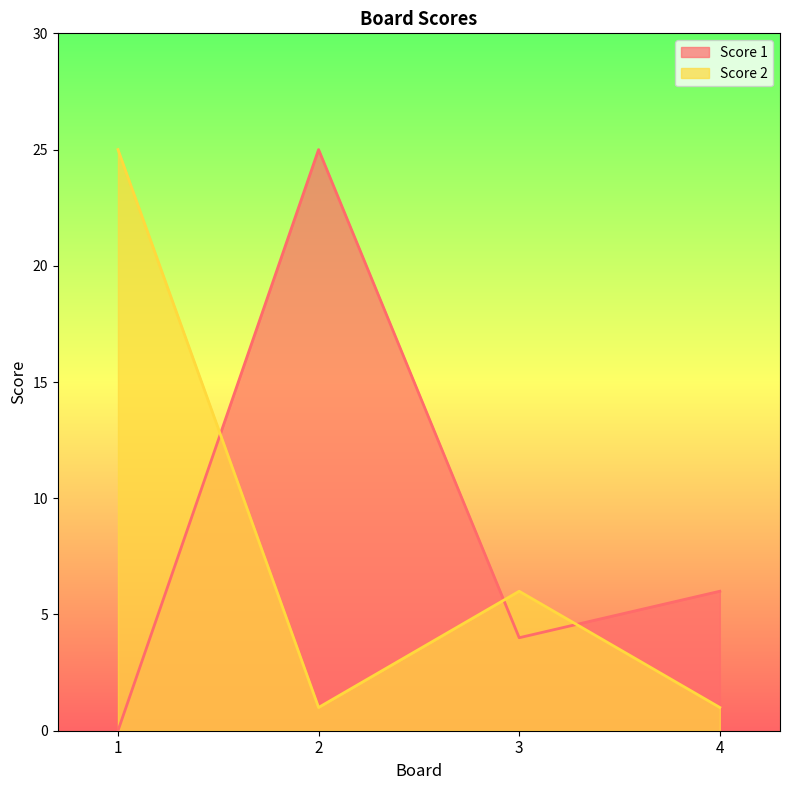

Reading left to right, transcribe all the data shown in this chart.

Score 1: 0	25	4	6
Score 2: 25	1	6	1